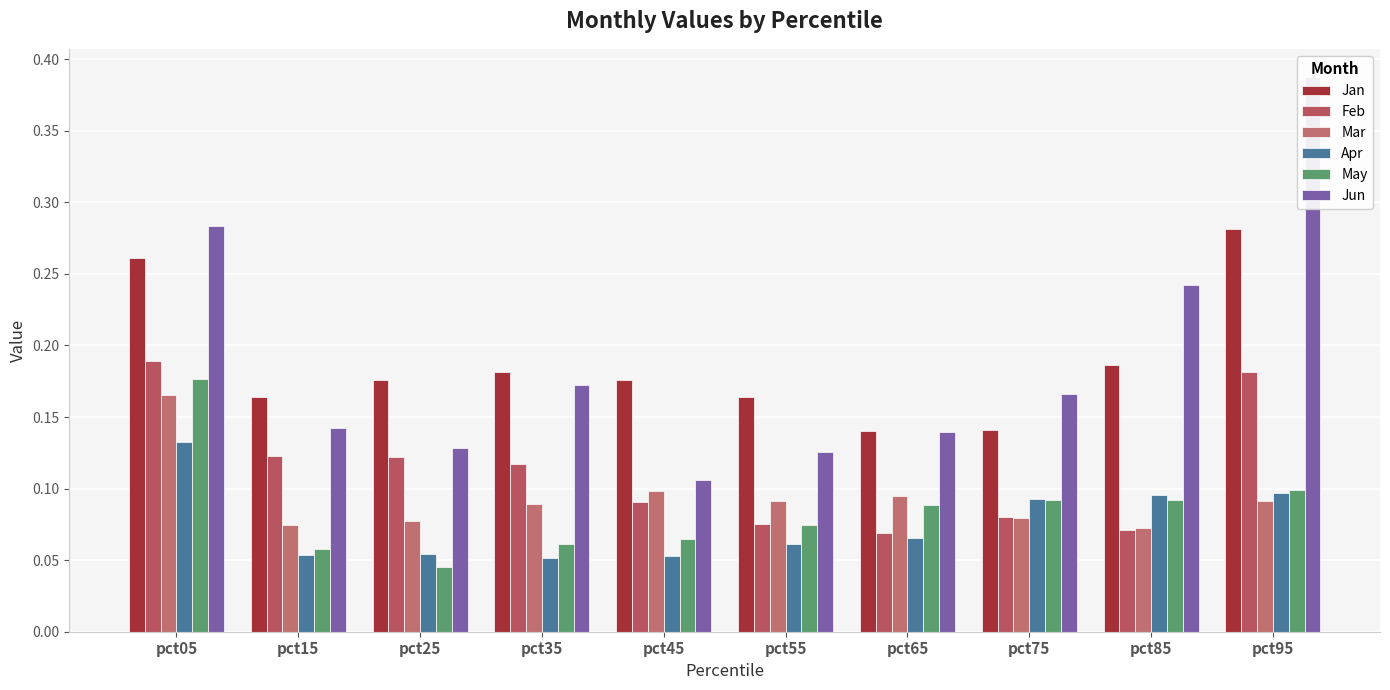

The value of Apr at pct55 is 0.0. True or false?

False